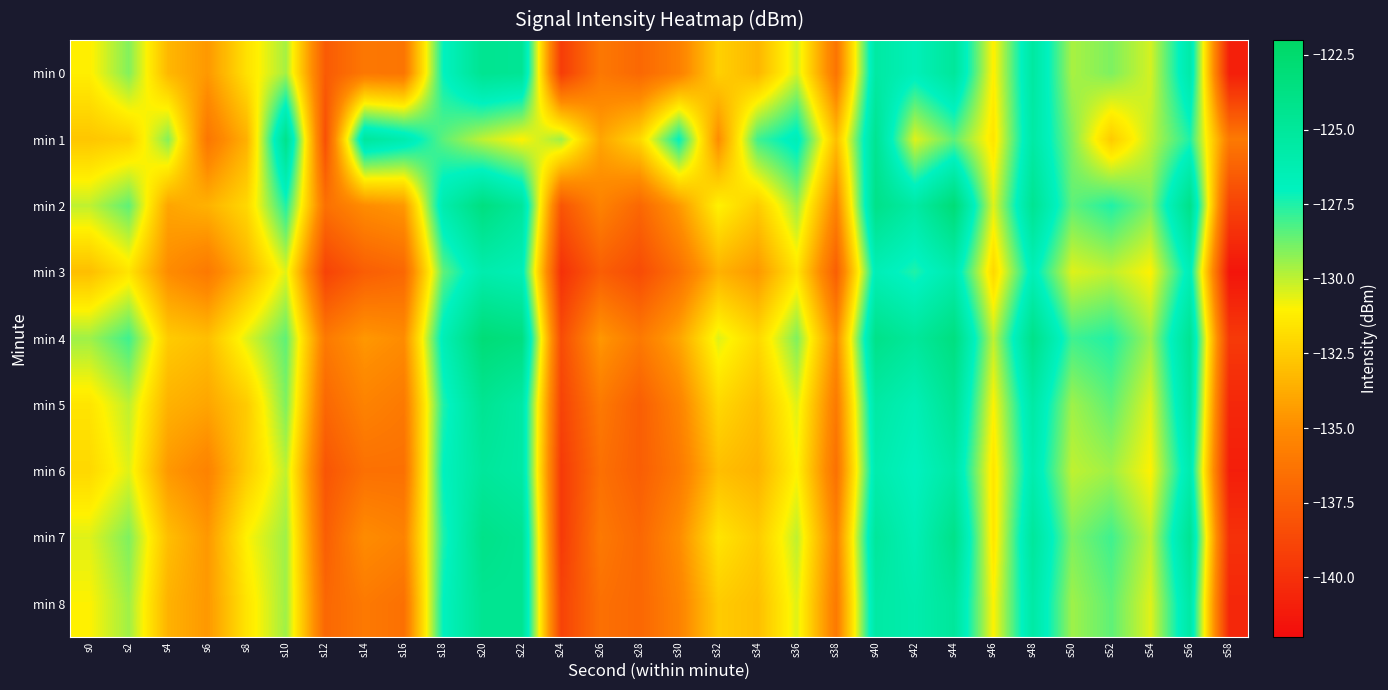

Reading left to right, what are all the values shown in this chart?

min 0: s0=-131.1	s2=-129.0	s4=-133.3	s6=-134.5	s8=-131.6	s10=-129.6	s12=-137.7	s14=-136.1	s16=-136.2	s18=-127.1	s20=-124.4	s22=-124.7	s24=-139.4	s26=-136.1	s28=-137.0	s30=-135.6	s32=-132.3	s34=-133.3	s36=-130.3	s38=-136.3	s40=-125.4	s42=-126.6	s44=-125.0	s46=-131.1	s48=-125.3	s50=-129.6	s52=-129.0	s54=-130.3	s56=-125.7	s58=-141.0
min 1: s0=-132.7	s2=-132.3	s4=-129.1	s6=-136.2	s8=-133.6	s10=-124.1	s12=-138.3	s14=-125.1	s16=-126.0	s18=-128.5	s20=-130.0	s22=-131.0	s24=-129.5	s26=-134.0	s28=-132.0	s30=-127.0	s32=-135.0	s34=-128.0	s36=-126.5	s38=-133.0	s40=-124.5	s42=-130.5	s44=-128.5	s46=-131.5	s48=-125.5	s50=-129.0	s52=-132.5	s54=-130.0	s56=-127.5	s58=-136.0
min 2: s0=-130.0	s2=-128.5	s4=-134.0	s6=-133.5	s8=-132.0	s10=-127.5	s12=-136.5	s14=-135.0	s16=-134.5	s18=-126.0	s20=-123.5	s22=-125.0	s24=-138.0	s26=-135.5	s28=-137.0	s30=-134.5	s32=-131.0	s34=-132.5	s36=-129.5	s38=-135.5	s40=-124.0	s42=-125.5	s44=-123.0	s46=-130.5	s48=-124.5	s50=-128.5	s52=-127.5	s54=-129.0	s56=-124.0	s58=-139.0
min 3: s0=-133.0	s2=-131.5	s4=-135.0	s6=-136.0	s8=-133.5	s10=-130.5	s12=-139.0	s14=-137.5	s16=-137.0	s18=-128.5	s20=-126.0	s22=-126.5	s24=-140.0	s26=-137.5	s28=-138.5	s30=-136.5	s32=-133.5	s34=-134.5	s36=-131.5	s38=-137.5	s40=-126.5	s42=-127.5	s44=-126.0	s46=-132.0	s48=-126.5	s50=-130.5	s52=-130.0	s54=-131.0	s56=-126.5	s58=-141.5
min 4: s0=-129.5	s2=-128.0	s4=-132.5	s6=-133.0	s8=-130.5	s10=-128.5	s12=-136.0	s14=-134.5	s16=-135.0	s18=-126.5	s20=-123.0	s22=-123.5	s24=-138.5	s26=-134.5	s28=-136.0	s30=-134.0	s32=-130.5	s34=-132.0	s36=-129.0	s38=-135.0	s40=-124.0	s42=-125.0	s44=-123.5	s46=-130.0	s48=-124.0	s50=-128.0	s52=-127.5	s54=-129.5	s56=-124.5	s58=-139.5
min 5: s0=-131.5	s2=-130.0	s4=-133.5	s6=-134.0	s8=-132.5	s10=-129.0	s12=-137.0	s14=-135.5	s16=-136.0	s18=-127.5	s20=-124.5	s22=-125.5	s24=-139.0	s26=-136.0	s28=-137.5	s30=-135.5	s32=-132.0	s34=-133.0	s36=-130.5	s38=-136.0	s40=-125.5	s42=-126.5	s44=-124.5	s46=-131.0	s48=-125.5	s50=-129.5	s52=-128.5	s54=-130.5	s56=-125.0	s58=-140.5
min 6: s0=-132.0	s2=-130.5	s4=-134.5	s6=-135.5	s8=-132.5	s10=-130.0	s12=-138.0	s14=-136.5	s16=-136.5	s18=-127.0	s20=-125.0	s22=-125.5	s24=-139.5	s26=-136.5	s28=-137.5	s30=-136.0	s32=-133.0	s34=-133.5	s36=-131.0	s38=-136.5	s40=-126.0	s42=-127.0	s44=-125.5	s46=-131.5	s48=-126.0	s50=-130.0	s52=-129.5	s54=-131.0	s56=-126.0	s58=-141.0
min 7: s0=-130.5	s2=-129.0	s4=-133.0	s6=-134.5	s8=-131.0	s10=-129.5	s12=-137.5	s14=-135.0	s16=-135.5	s18=-127.5	s20=-124.0	s22=-124.5	s24=-139.5	s26=-136.0	s28=-137.0	s30=-135.0	s32=-131.5	s34=-132.5	s36=-130.0	s38=-135.5	s40=-125.0	s42=-126.5	s44=-124.0	s46=-131.5	s48=-125.0	s50=-129.0	s52=-128.0	s54=-130.0	s56=-124.5	s58=-140.0
min 8: s0=-131.0	s2=-129.5	s4=-133.5	s6=-134.5	s8=-131.5	s10=-129.5	s12=-137.0	s14=-136.0	s16=-136.5	s18=-127.0	s20=-124.5	s22=-124.5	s24=-139.0	s26=-136.5	s28=-137.0	s30=-135.5	s32=-132.5	s34=-133.0	s36=-130.5	s38=-136.0	s40=-125.5	s42=-126.0	s44=-125.0	s46=-131.0	s48=-125.5	s50=-129.5	s52=-128.5	s54=-130.5	s56=-125.5	s58=-140.5